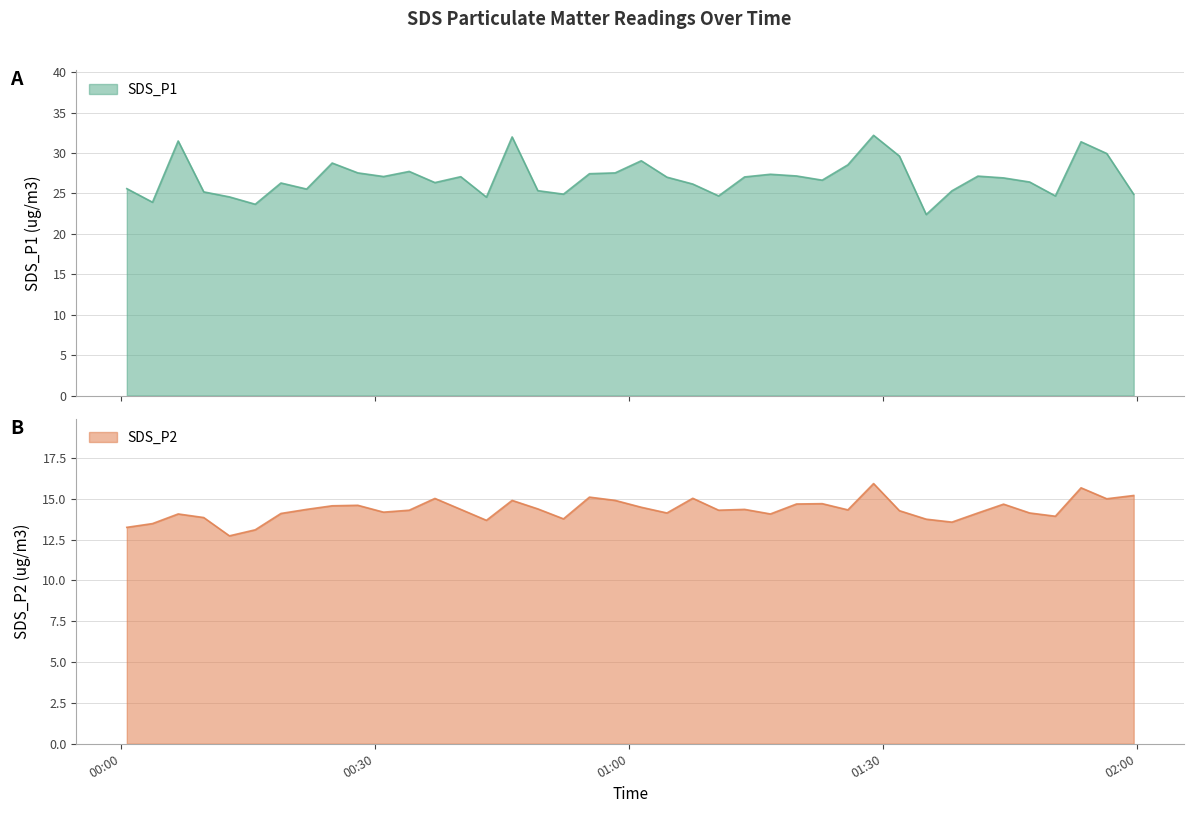

What is the label of the 31st point from the right?

2021/10/26 00:27:58